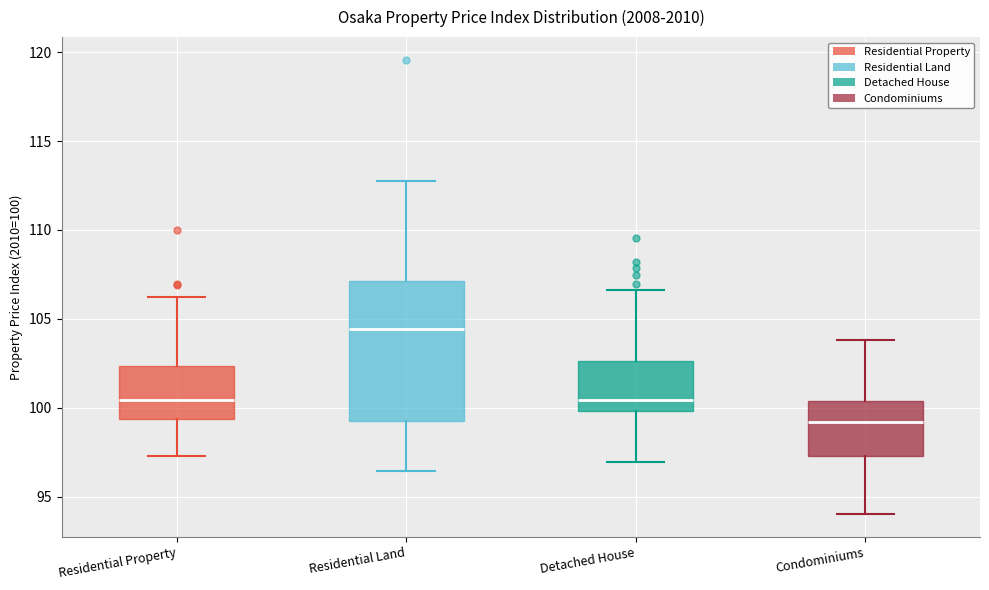

Reading left to right, read every box against the y-axis: the position of its median line, the range the box covers, and the ends of its whiskers. The values are not printed on the chart, so give them approximately, as read against the axis.

Residential Property: median 100.5, box 99.5 to 102.5, whiskers 97.5 to 106.0
Residential Land: median 104.5, box 99.5 to 107.0, whiskers 96.5 to 113.0
Detached House: median 100.5, box 100.0 to 102.5, whiskers 97.0 to 106.5
Condominiums: median 99.0, box 97.5 to 100.5, whiskers 94.0 to 104.0